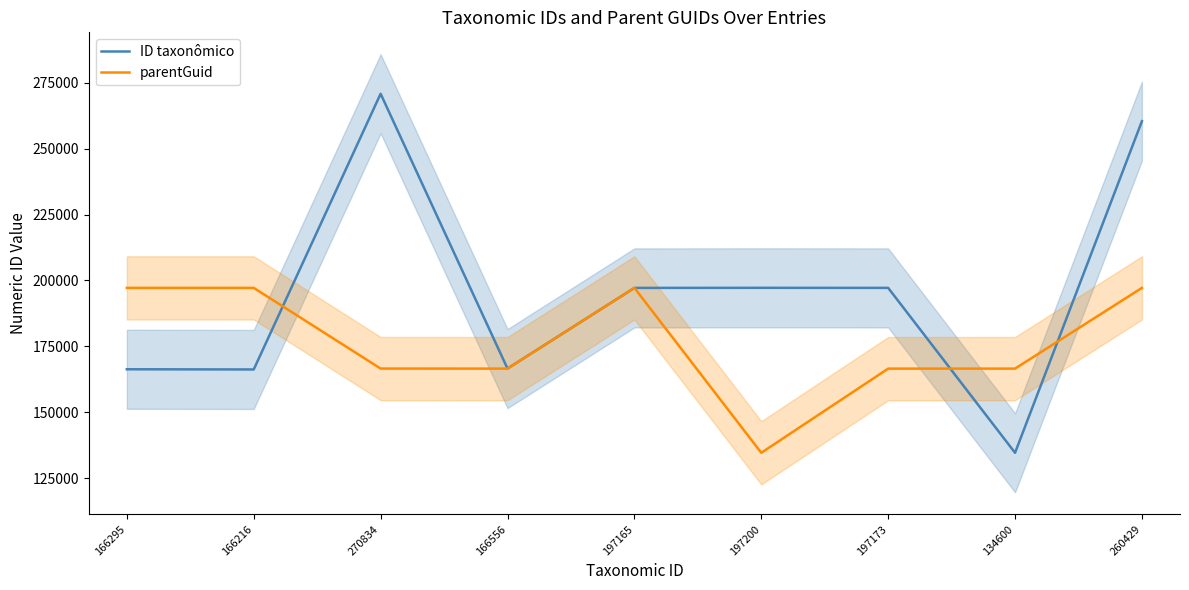

What are all the series names shown in the legend?

ID taxonômico, parentGuid